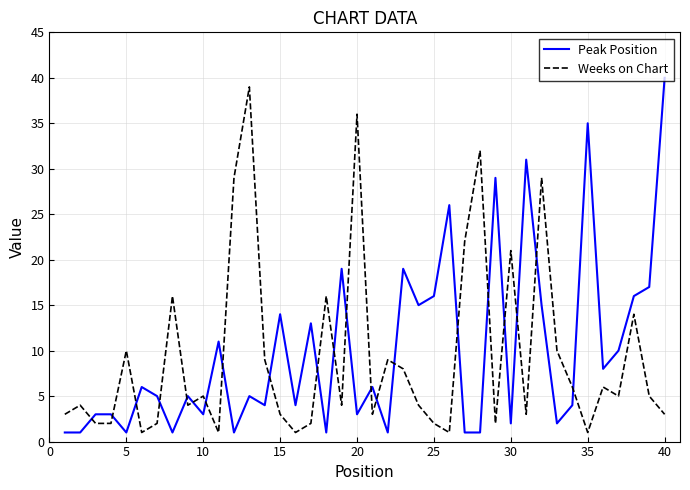

List the series in order of their overall mean, lowest first.

Weeks on Chart, Peak Position